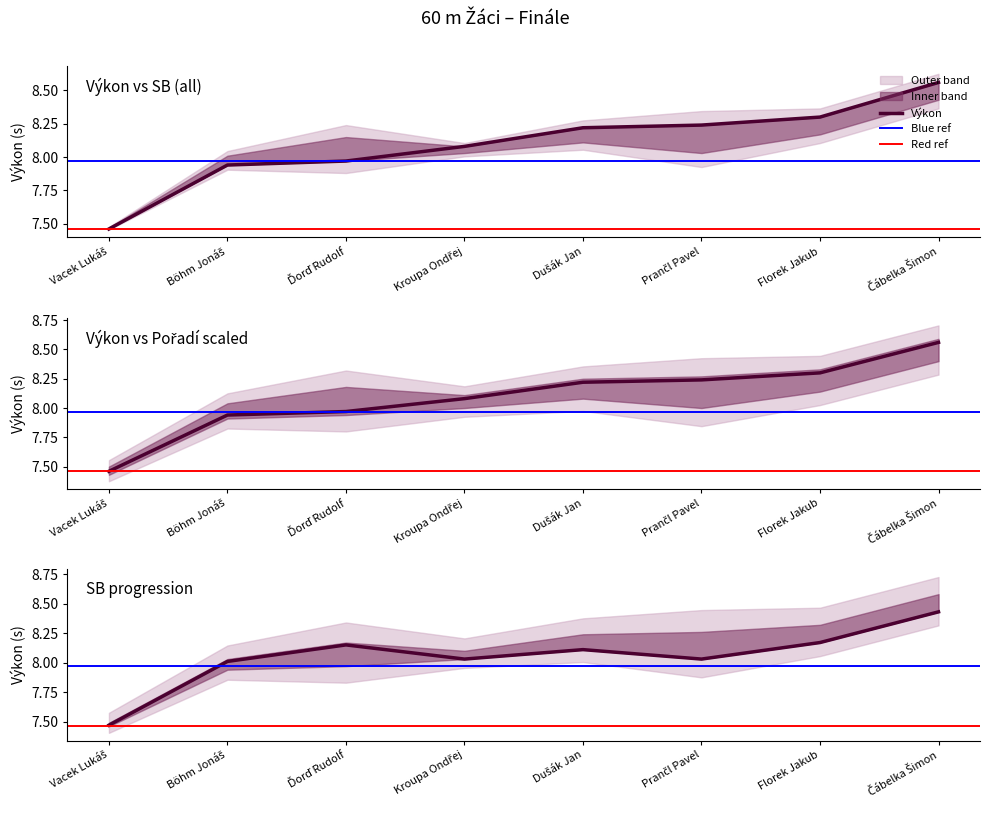

Where is Výkon nearest to the value 8?

Ďorď Rudolf